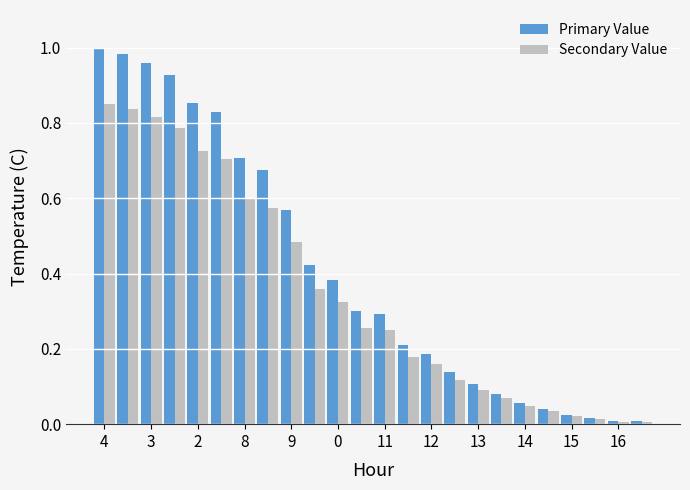

What is the sum of all Secondary Value values?

8.3